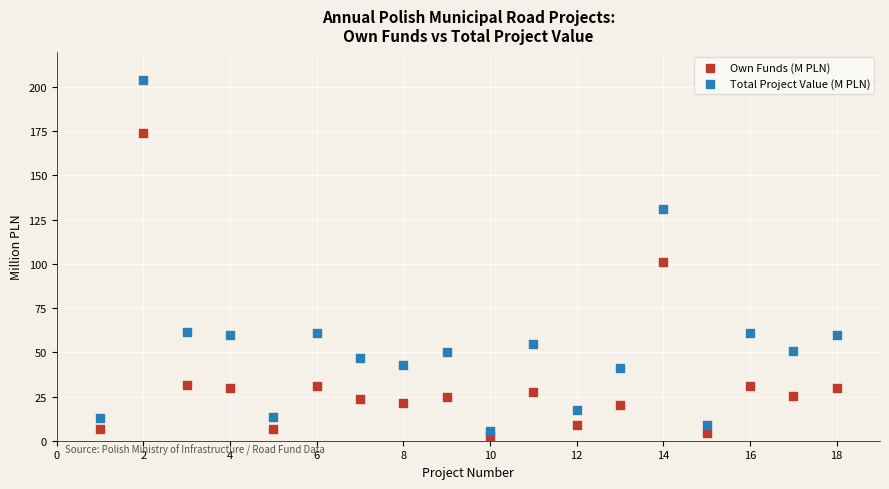

Which series has the widest spread of Y values?

Total Project Value (M PLN)